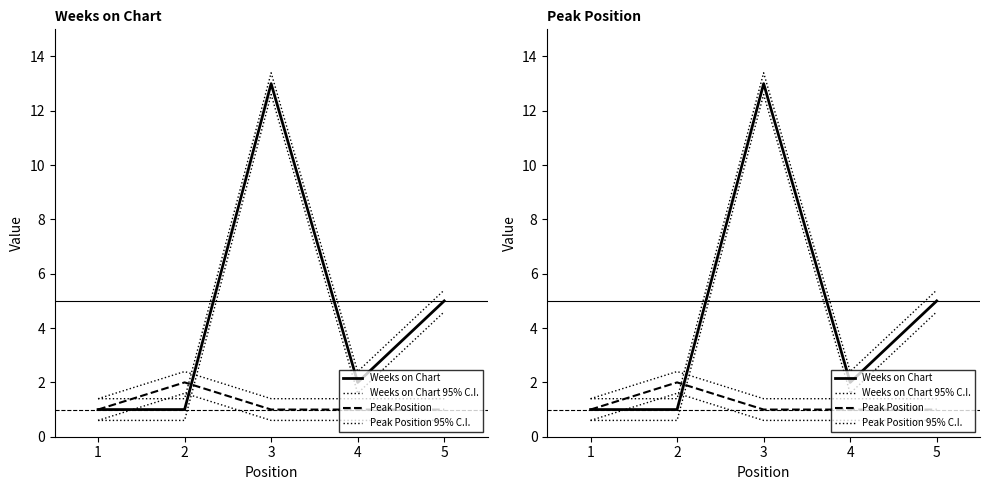

How many data points in Weeks on Chart are less than 2?

2